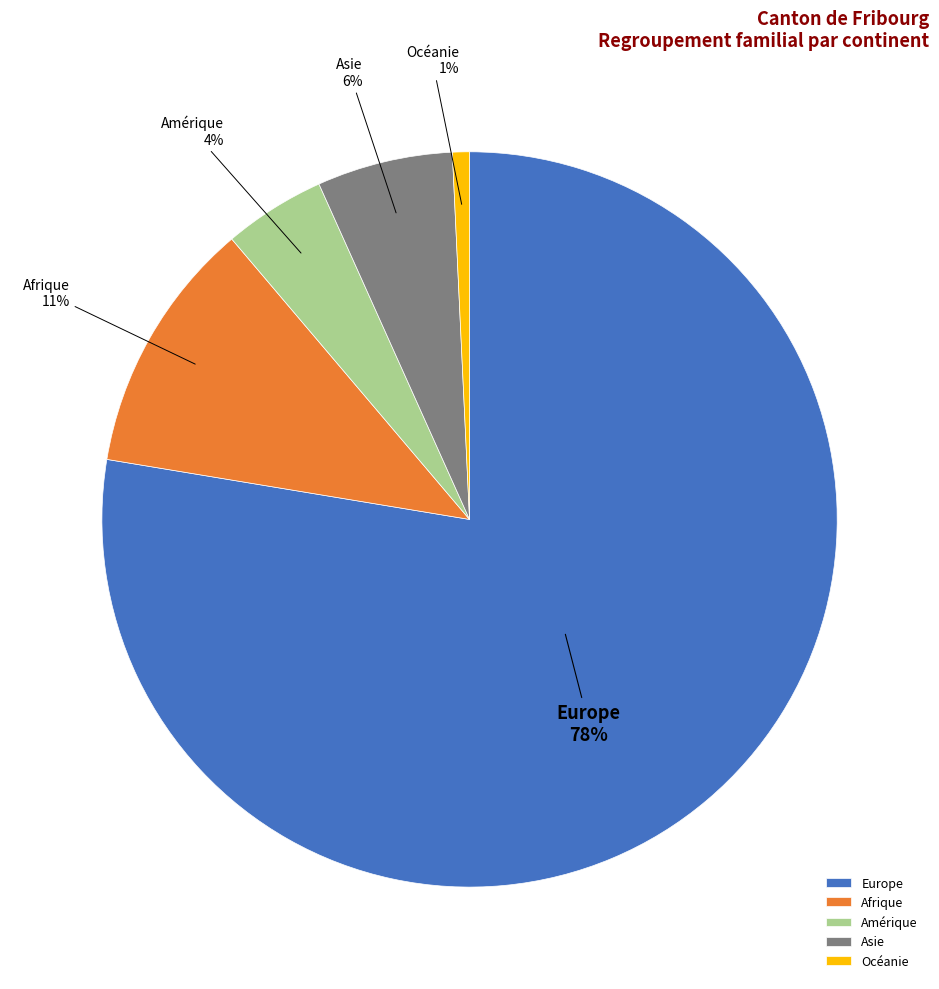

To the nearest percent, what portion does Asie represent?

6%